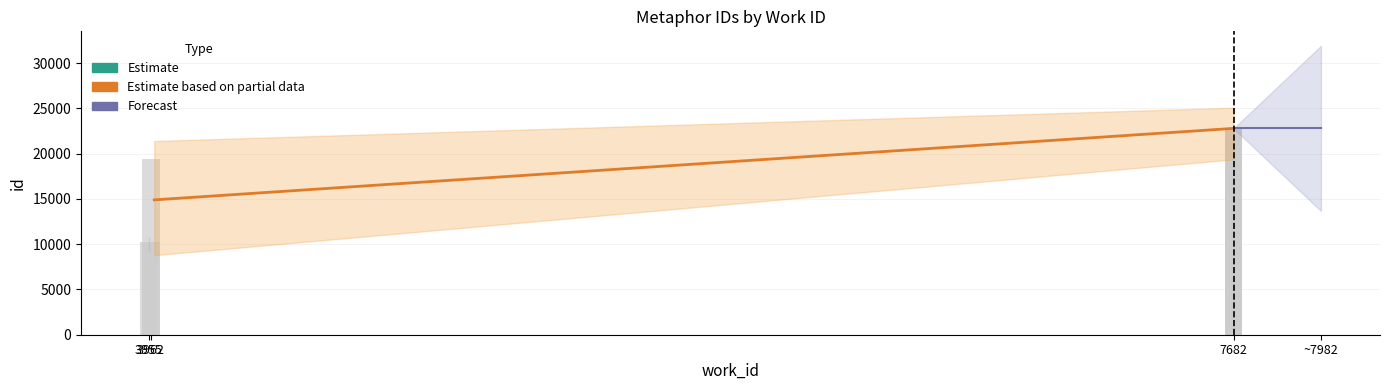

Is it true that the value at 3955 is 10283?

True